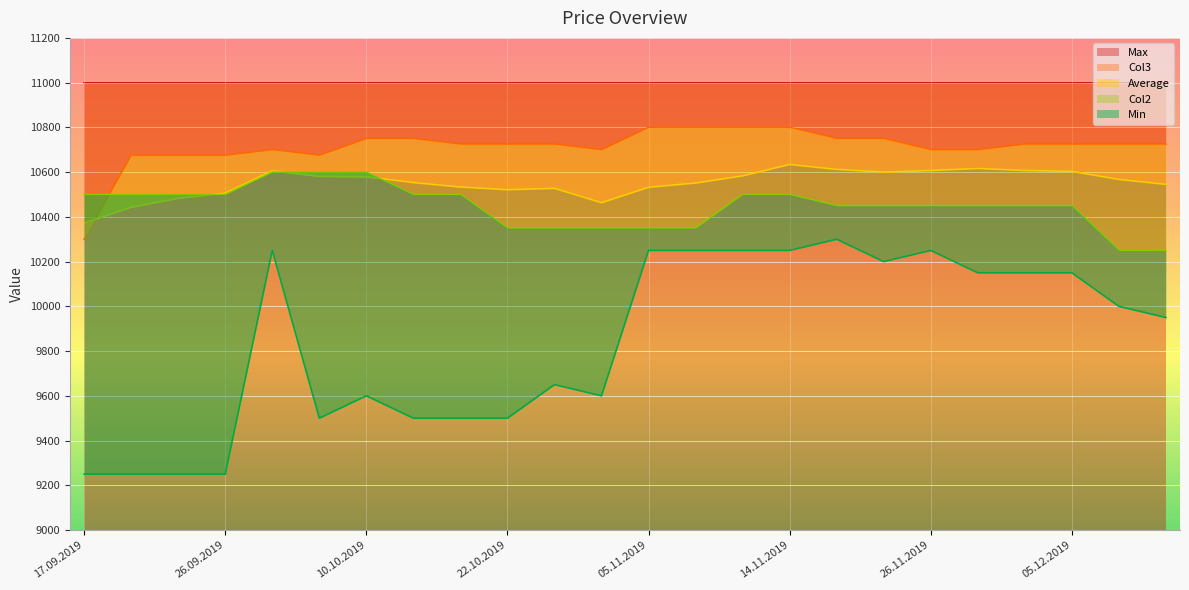

What is the label of the 17th point from the left?

19.11.2019